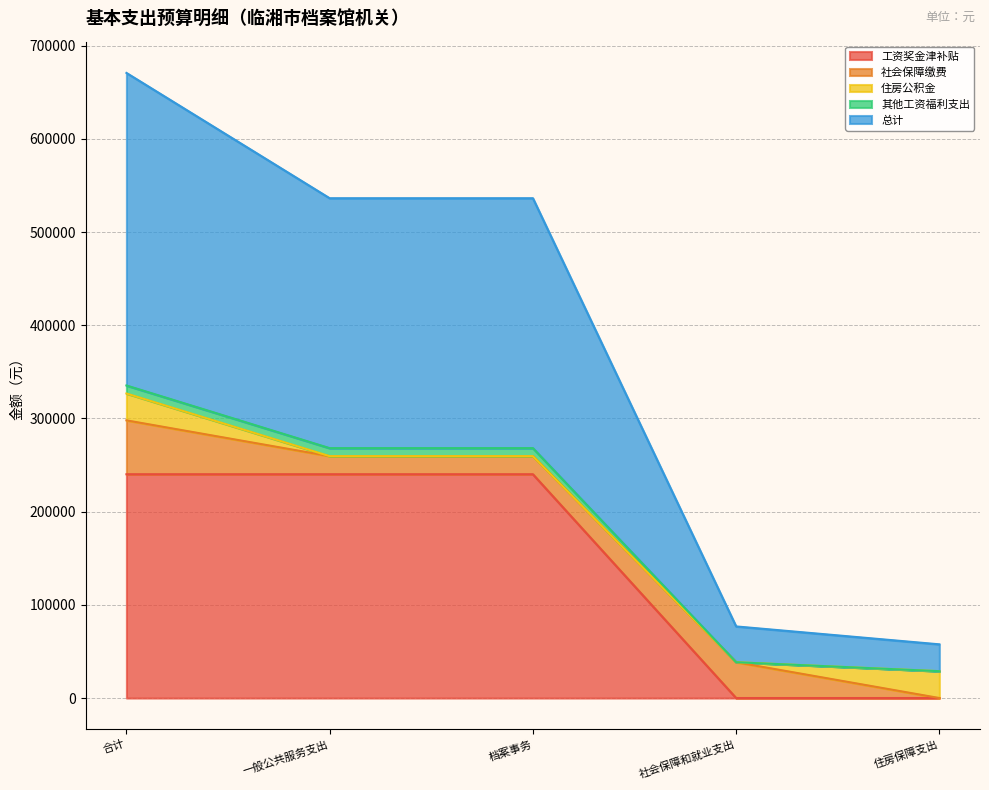

How many values in the 总计 series are below 268141?

2